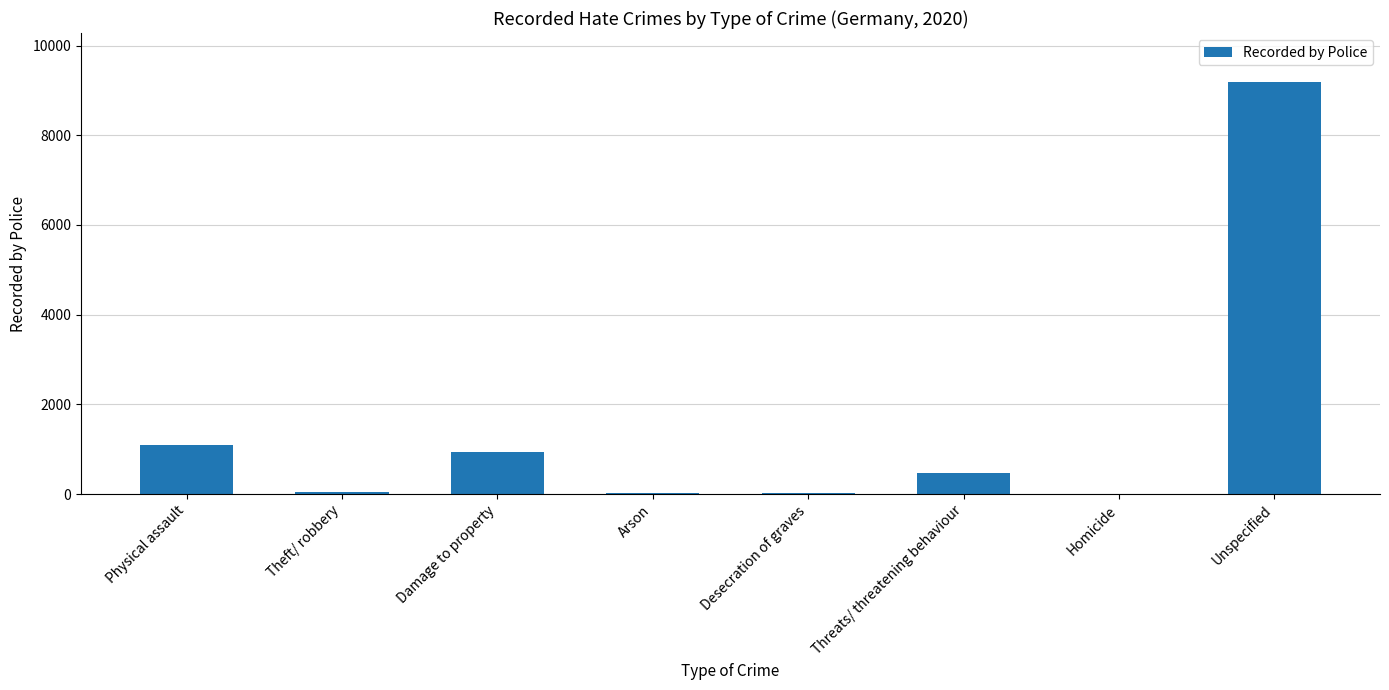

What is the sum of all values?

11769